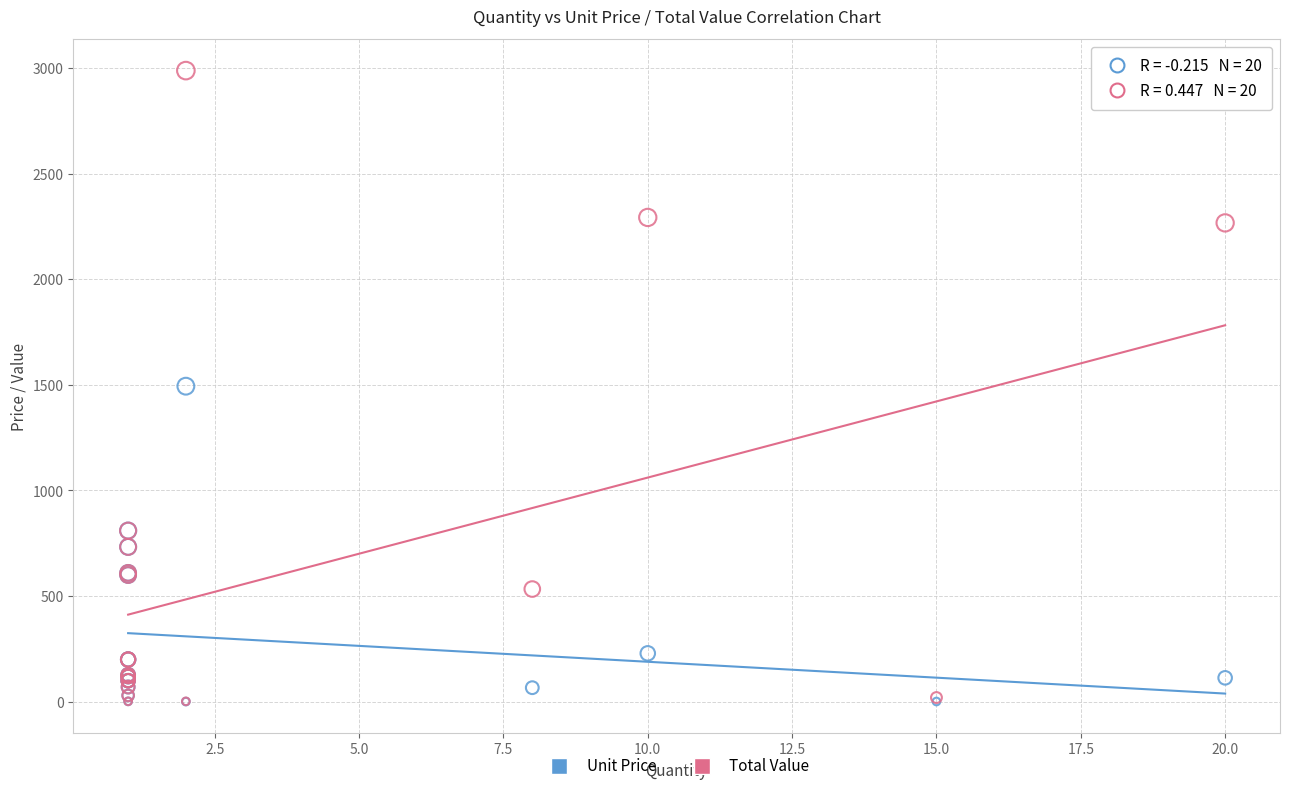

What are all the series names shown in the legend?

Unit Price, Total Value